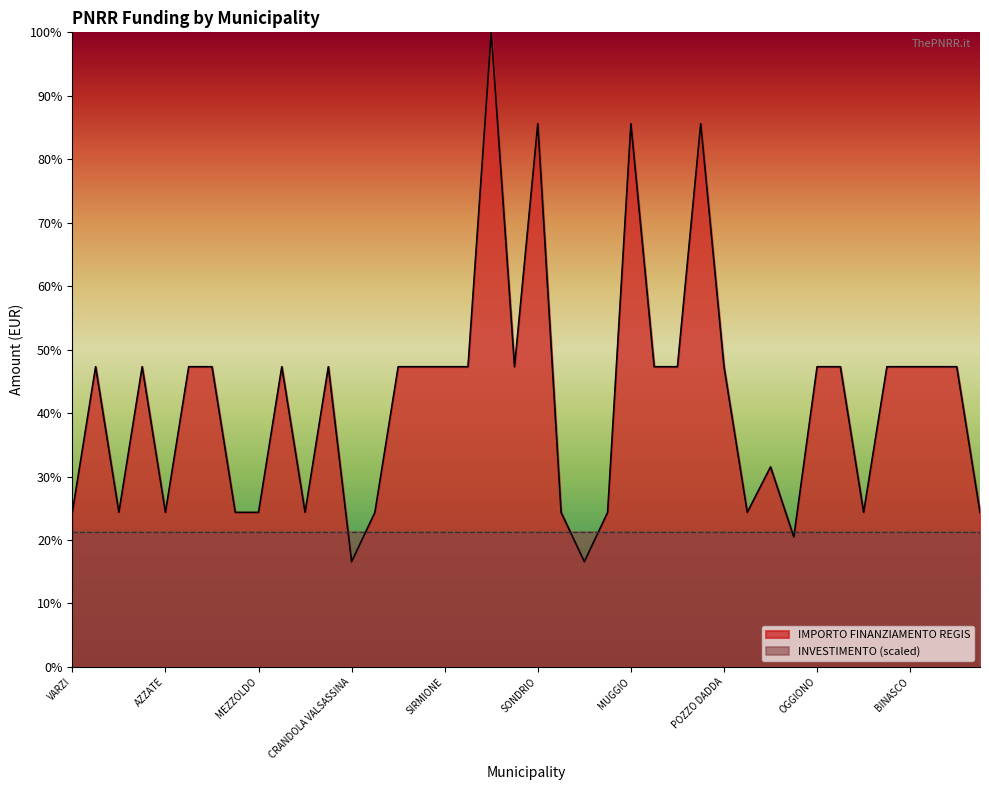

What is the change in value from CRANDOLA VALSASSINA to VERDELLO?

+30.7